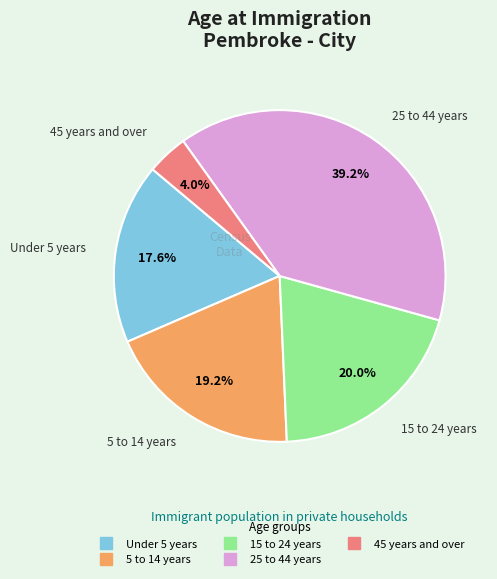

Rank the categories by value from highest to lowest.

25 to 44 years, 15 to 24 years, 5 to 14 years, Under 5 years, 45 years and over